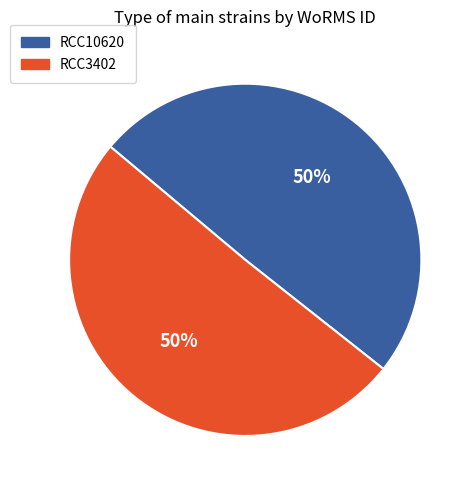

To the nearest percent, what percentage of the pie is RCC10620?

50%